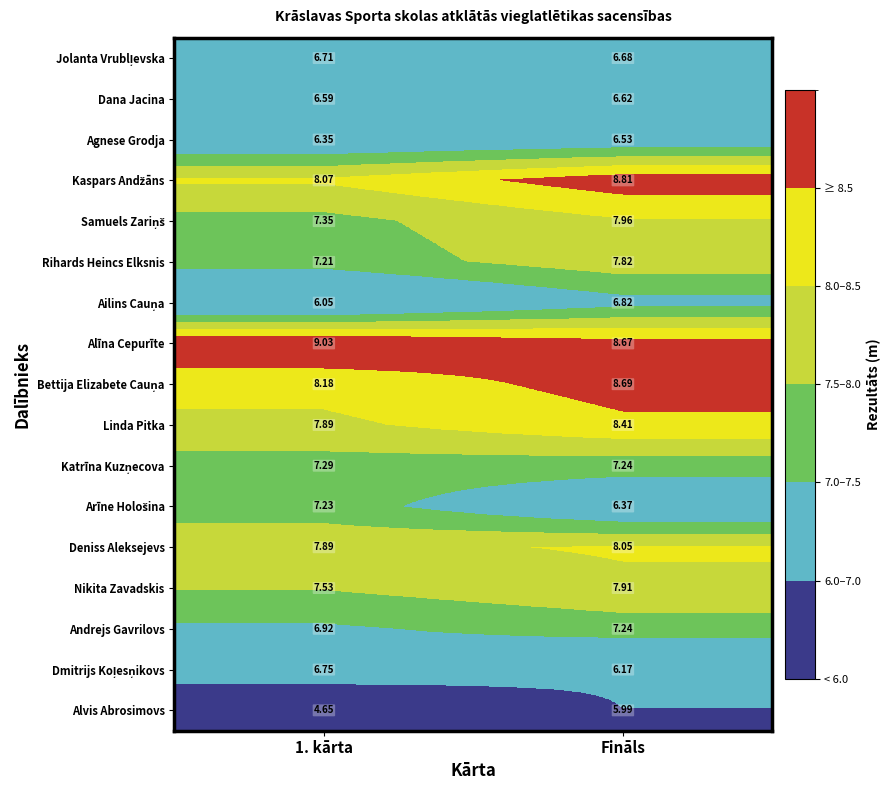

At which category is the sum across all series the highest?

Fināls